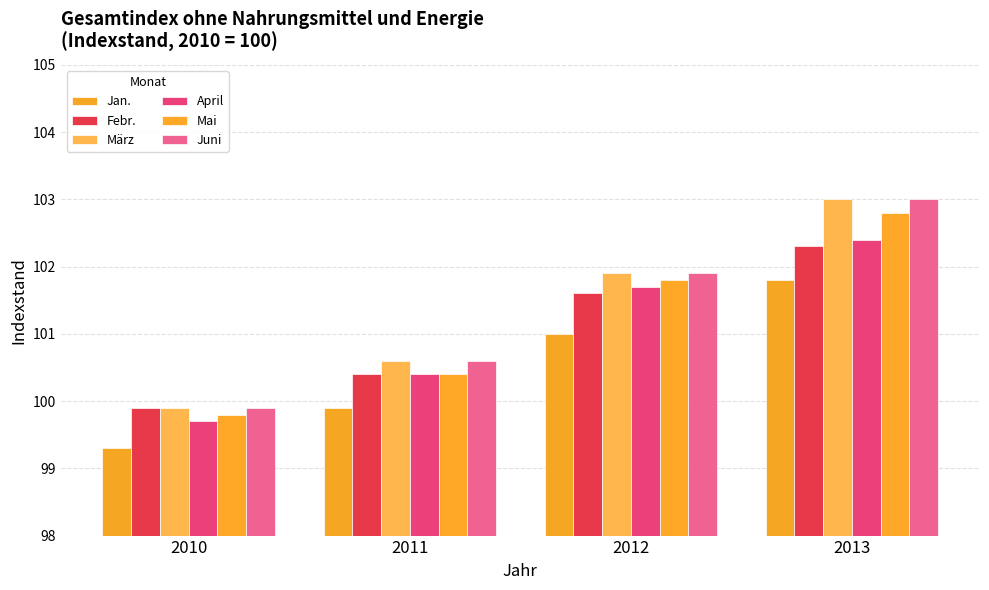

Rank the series by their maximum value, from lowest to highest.

Jan., Febr., April, Mai, März, Juni